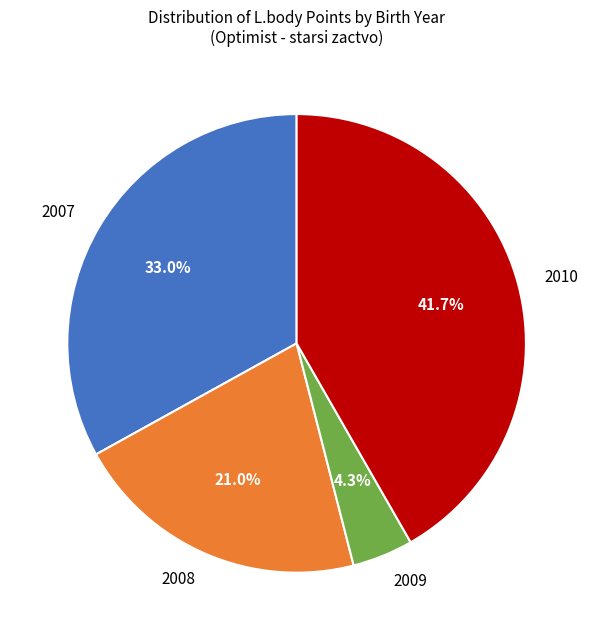

To the nearest percent, what is the difference between the 2009 and 2007 slice percentages?

29%